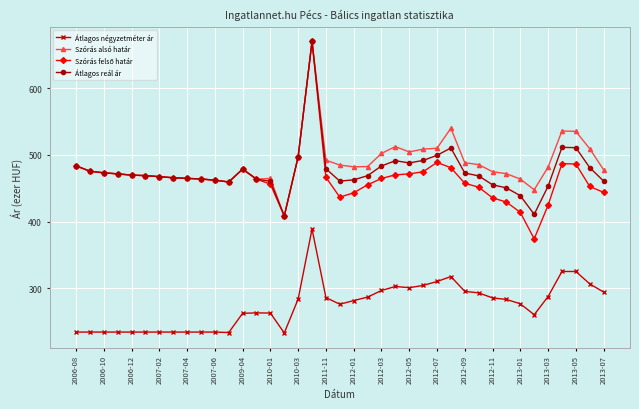

True or false: Átlagos négyzetméter ár and Szórás alsó határ cross at least once.

False